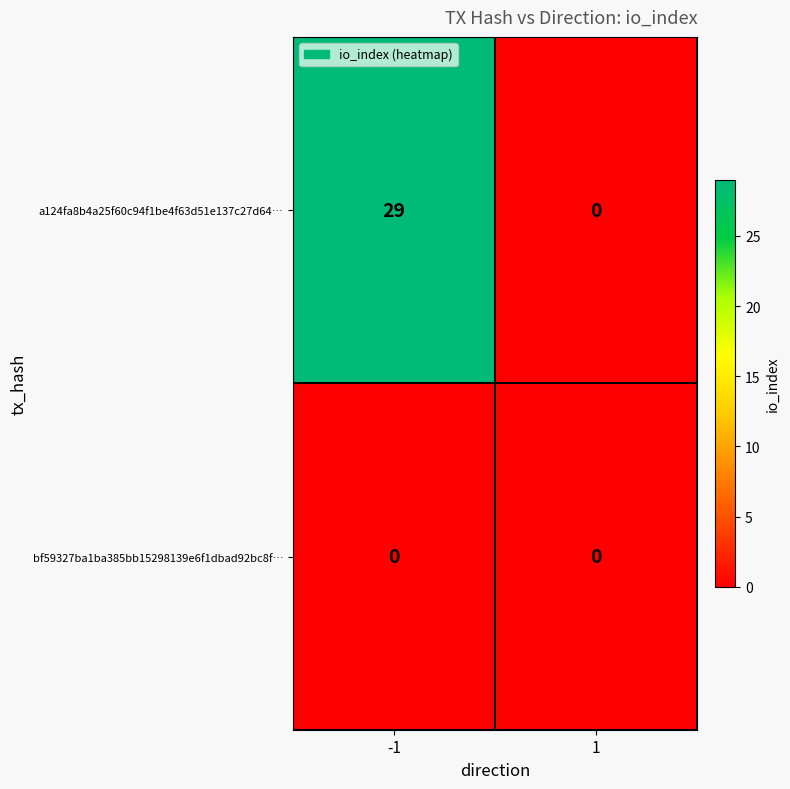

Which series has the largest total across all categories?

a124fa8b4a25f60c94f1be4f63d51e137c27d64…